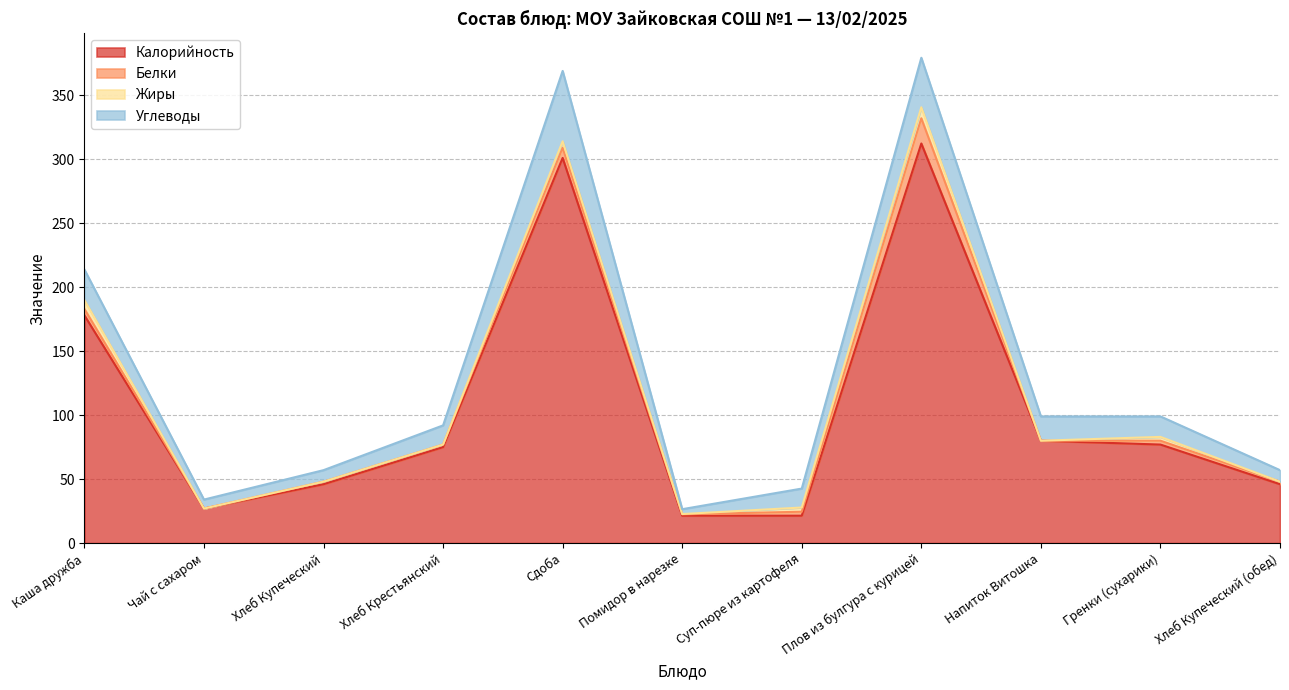

In Жиры, how many points are higher than both neighbors (excluding endpoints)?

3